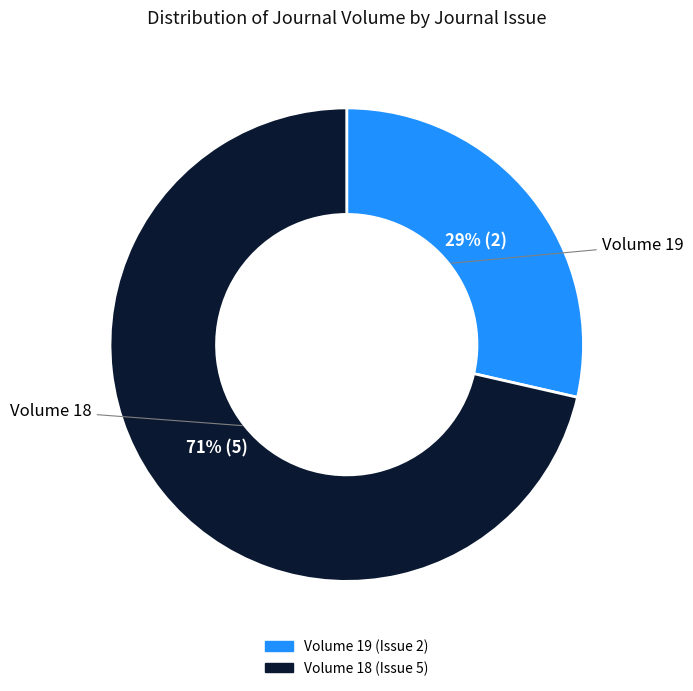

Does any single category account for the majority?

Yes